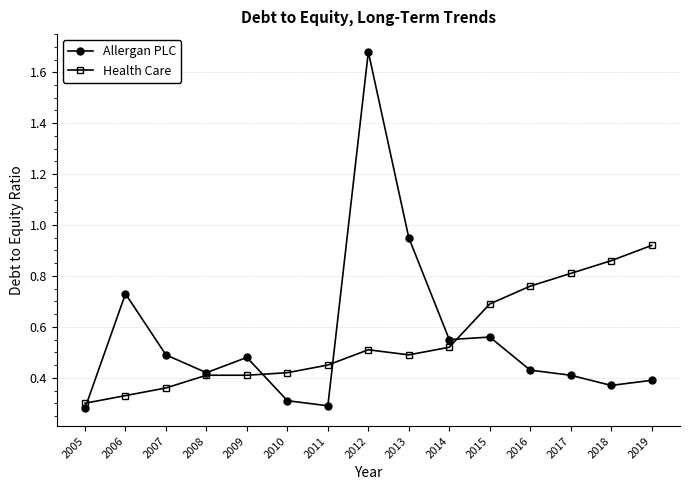

Is it true that Health Care equals 0.8 at 2016?

True